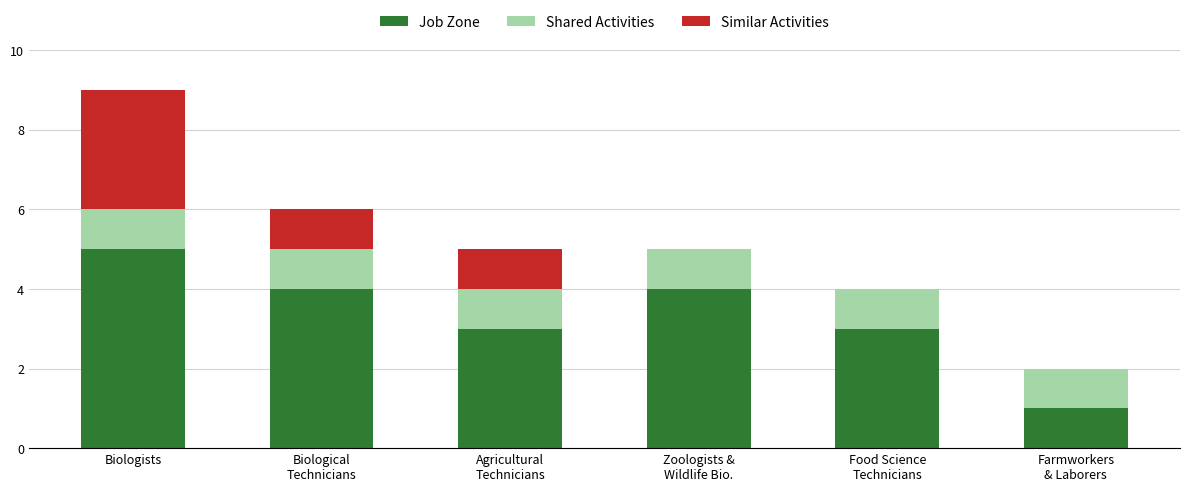

At which category is the sum across all series the highest?

Biologists